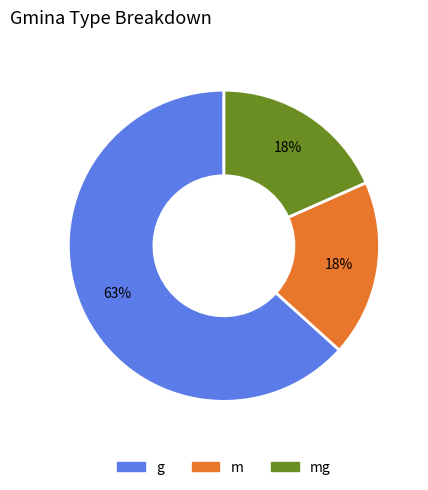

To the nearest percent, what is the difference between the largest and smallest slice percentages?

45%